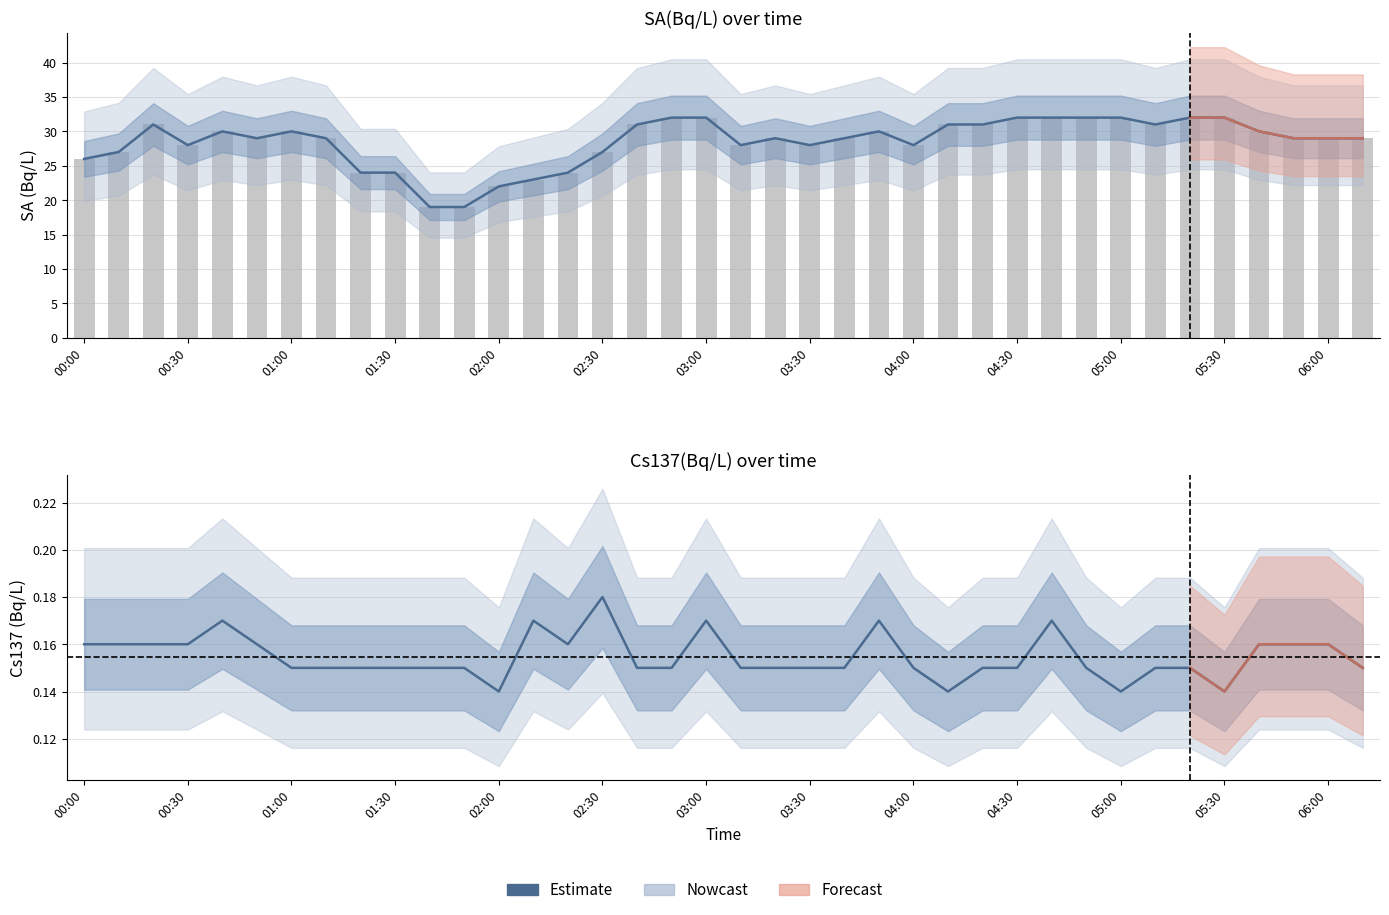

True or false: the data shows 0.1 at 37.

False